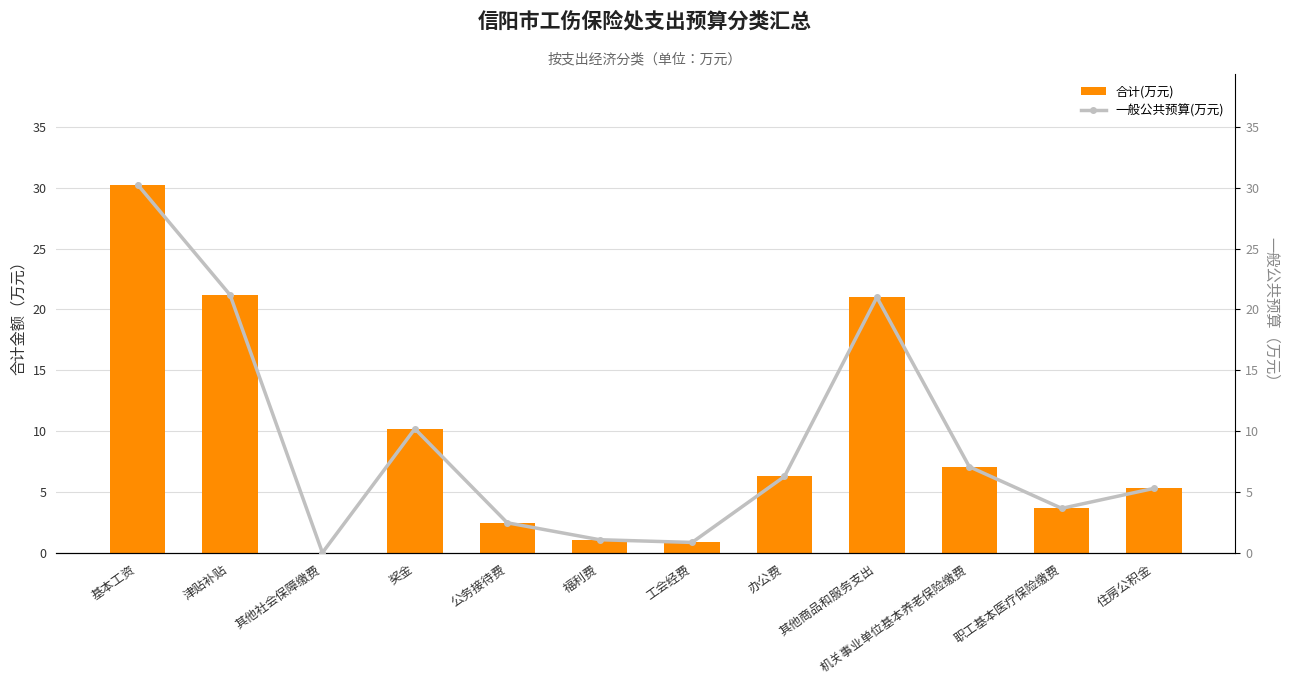

What is the value of the 合计(万元) bar at the 6th from the left?

1.1